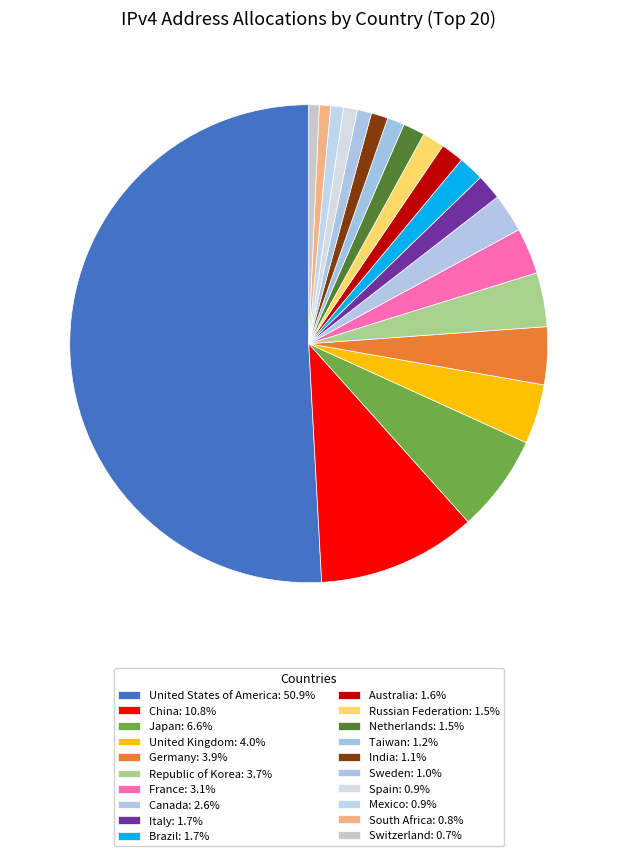

What percentage is NOT represented by United Kingdom?

96.0%